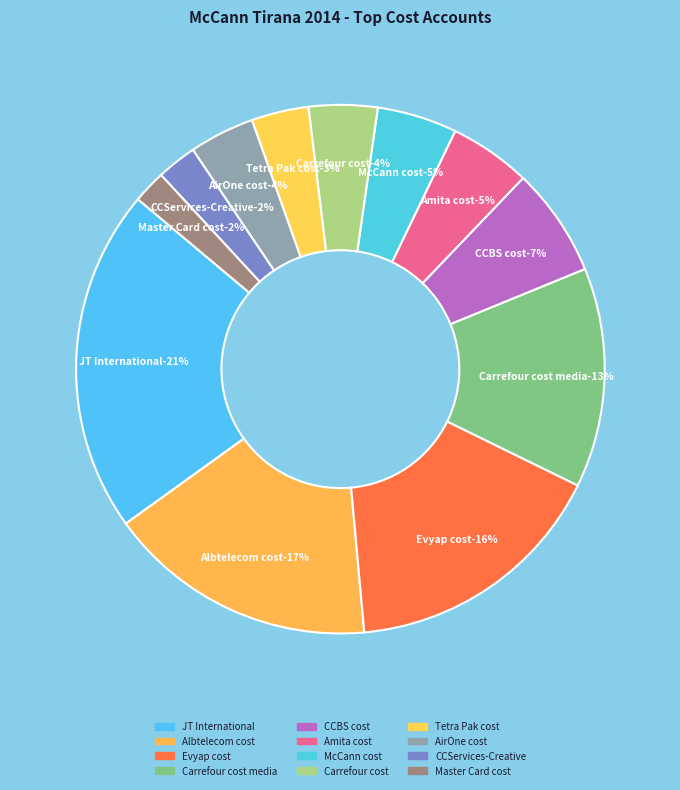

True or false: CCServices-Creative accounts for 1% of the total.

False